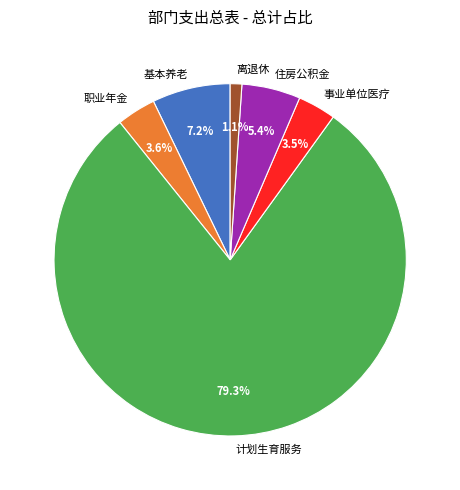

How much of the chart is everything except 基本养老?

92.8%